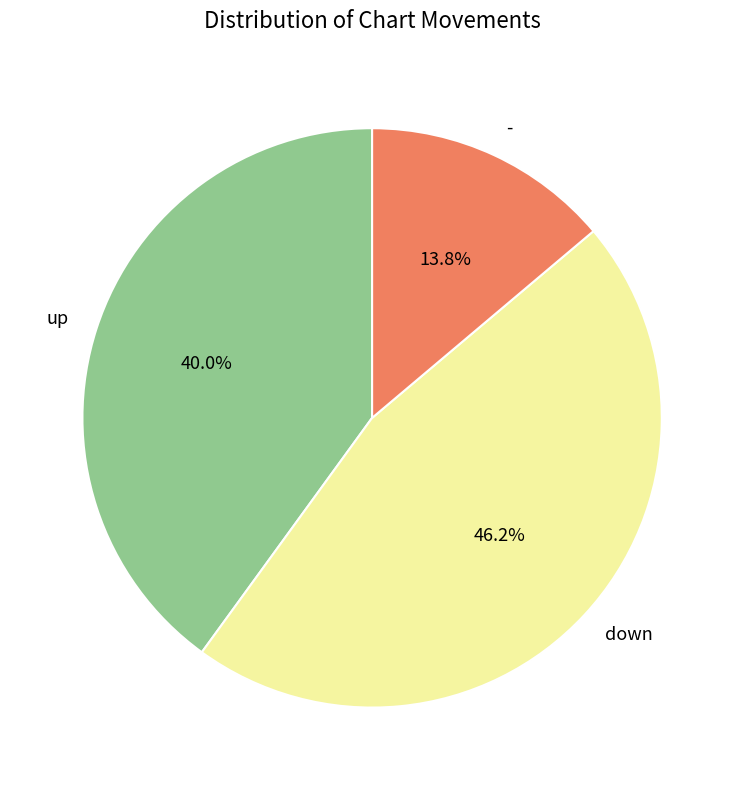

Count the number of slices in the pie.

3